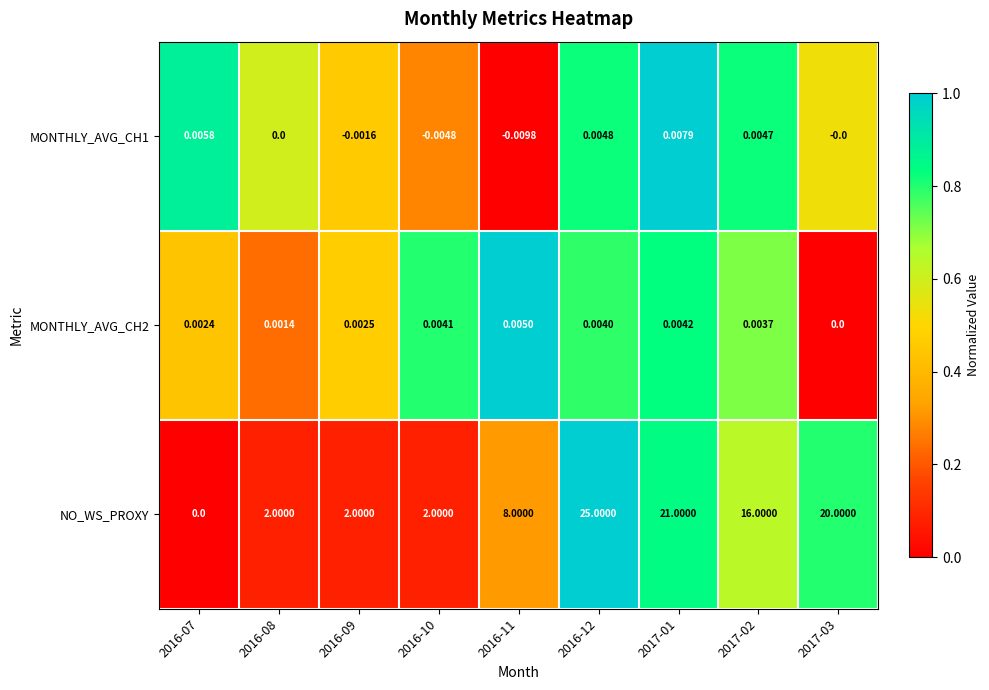

How many values in MONTHLY_AVG_CH1 are below zero?

3